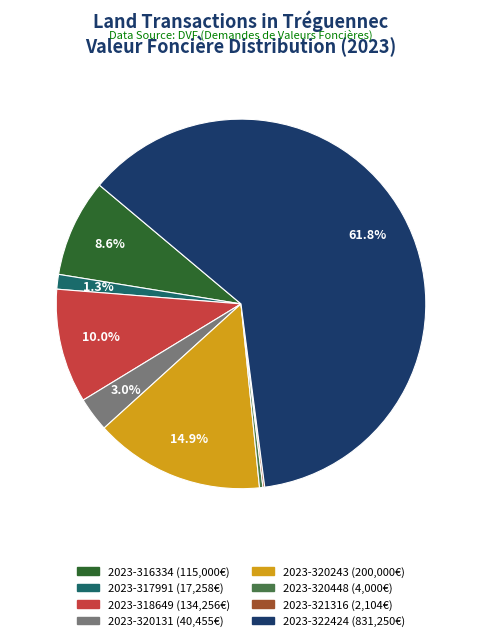

To the nearest percent, what is the average slice percentage?

12%